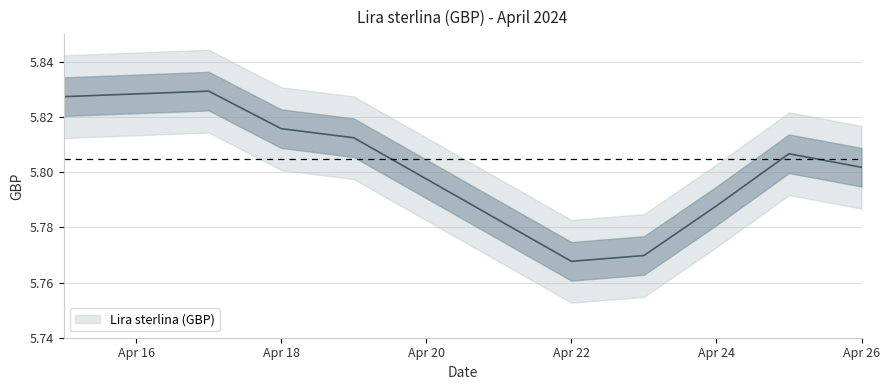

The value at Apr 24 is 3.2. True or false?

False